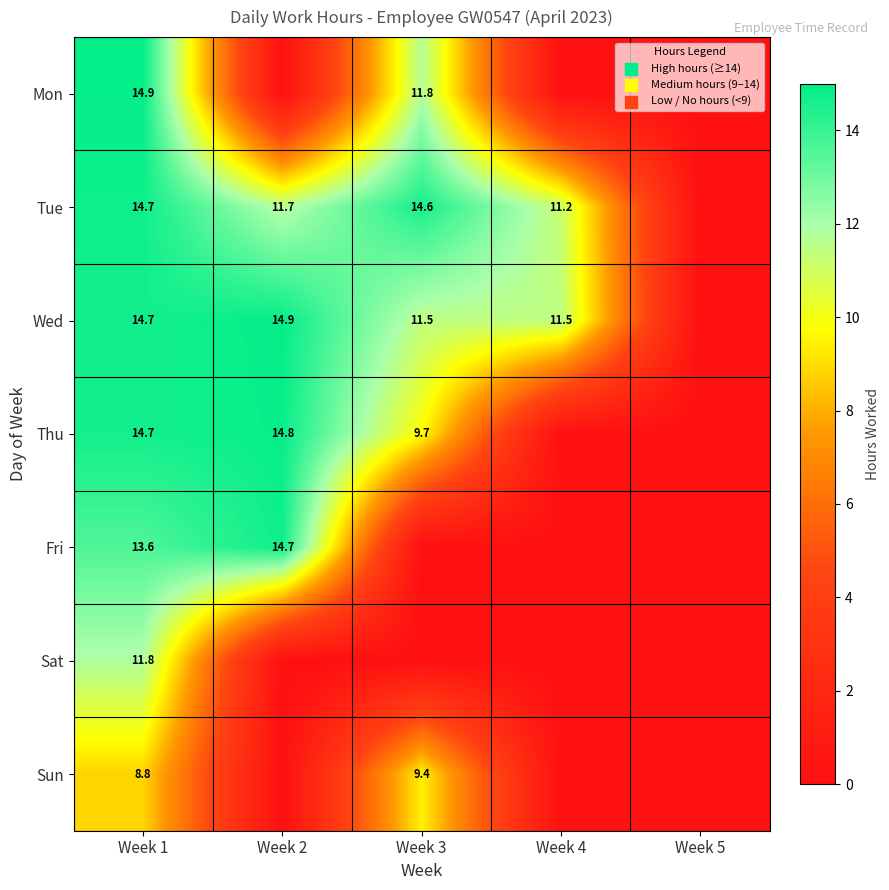

What is the total value across all series at Week 1?

93.2